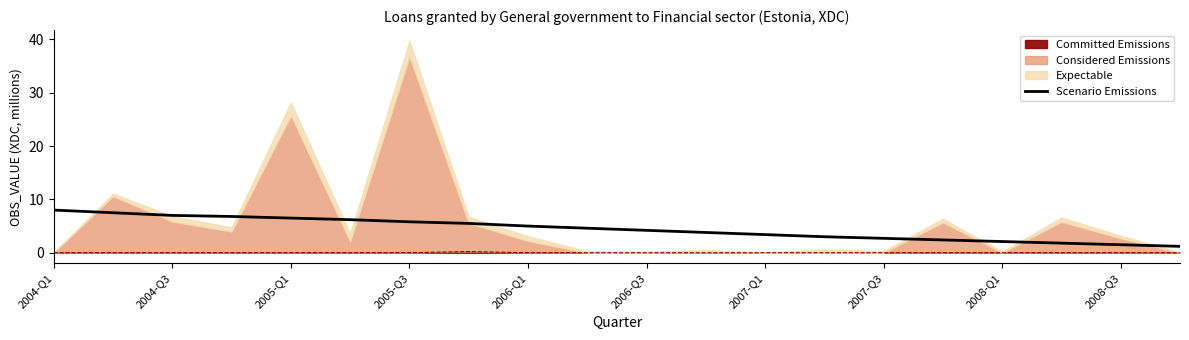

How many values are below 4?

9